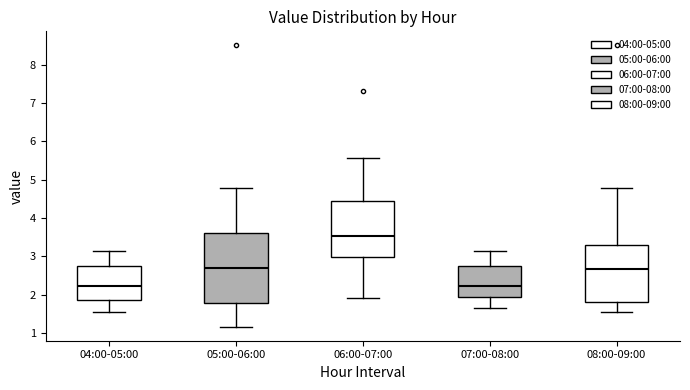

Where does the upper whisker of the box for 07:00-08:00 end on the y-axis? The values are not printed on the chart, so give them approximately, as read against the axis.

3.2